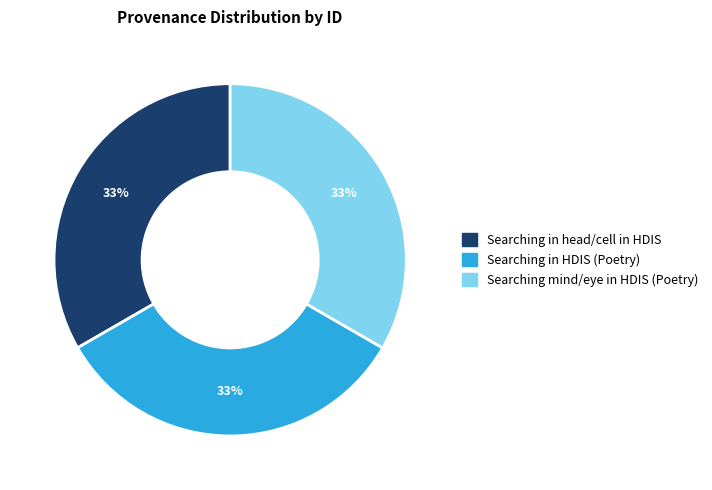

Is there a majority slice in this chart?

No